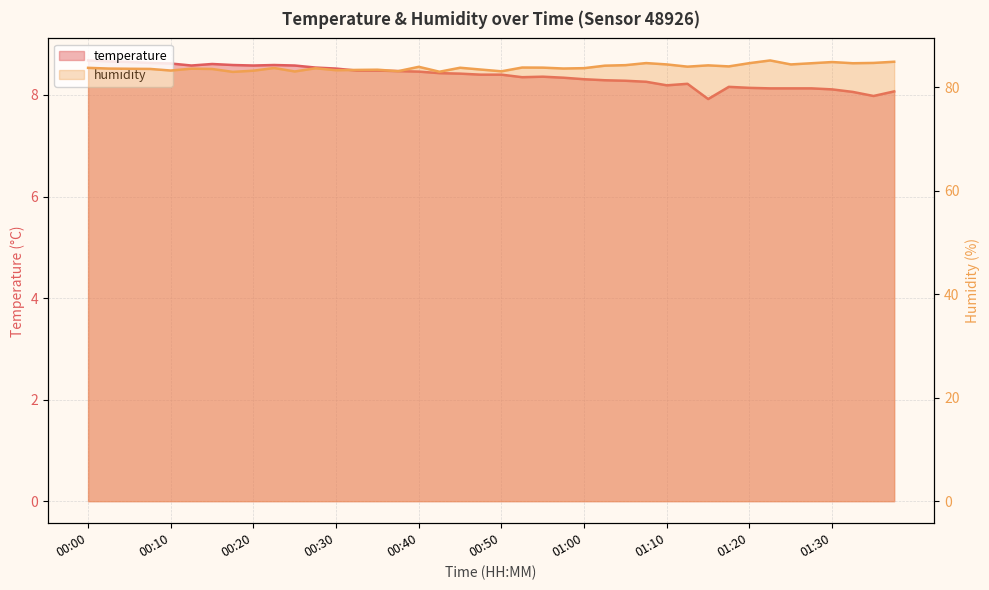

True or false: temperature and humidity cross at least once.

False